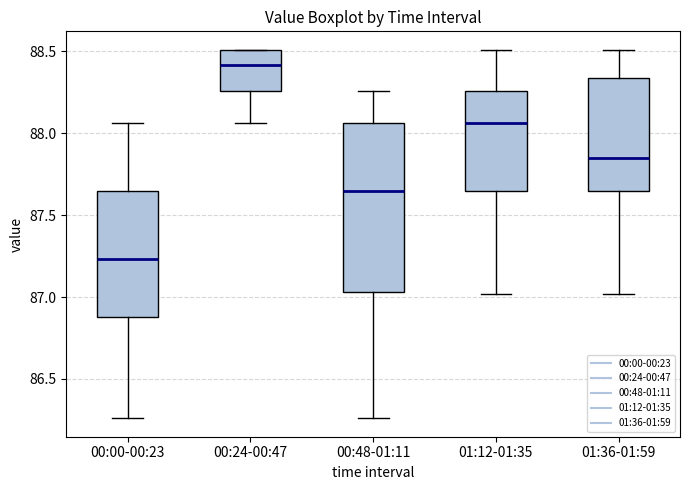

Reading left to right, transcribe this box plot: for each box, give where its median line is, the range the box spans, and where its two whiskers end, as read against the y-axis. The values are not printed on the chart, so give them approximately, as read against the axis.

00:00-00:23: median 87.25, box 86.90 to 87.65, whiskers 86.25 to 88.05
00:24-00:47: median 88.40, box 88.25 to 88.50, whiskers 88.05 to 88.50
00:48-01:11: median 87.65, box 87.05 to 88.05, whiskers 86.25 to 88.25
01:12-01:35: median 88.05, box 87.65 to 88.25, whiskers 87.00 to 88.50
01:36-01:59: median 87.85, box 87.65 to 88.35, whiskers 87.00 to 88.50